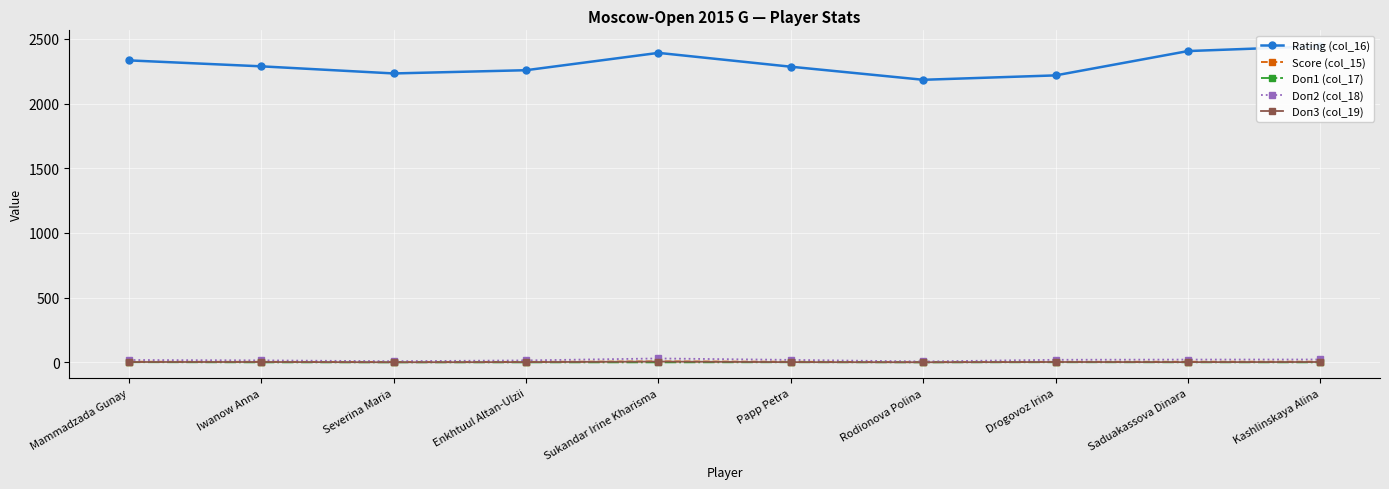

Which series has the largest total across all categories?

Rating (col_16)